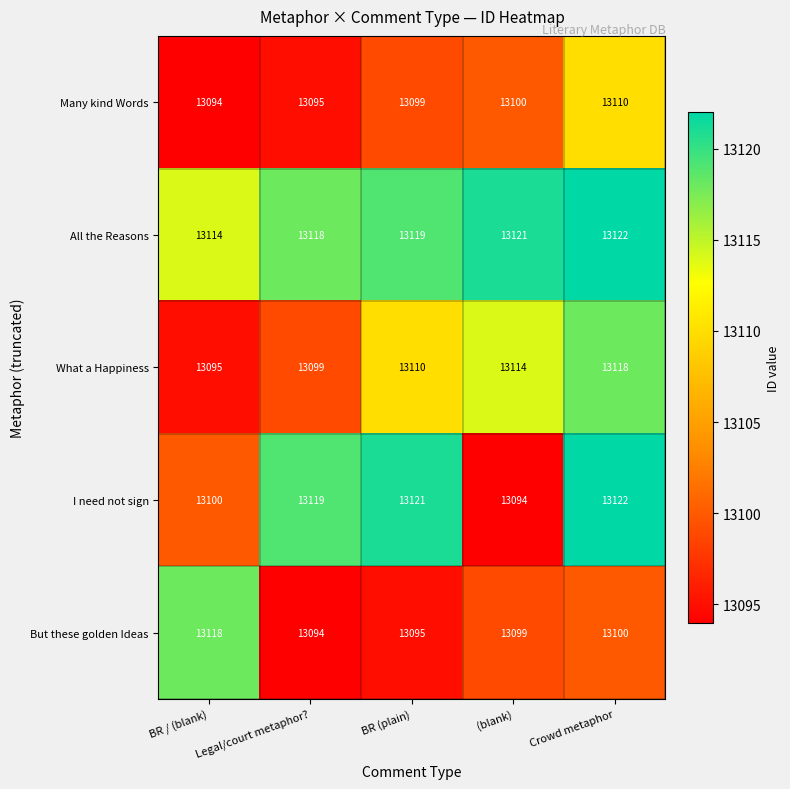

At which category is the sum across all series the highest?

Crowd metaphor